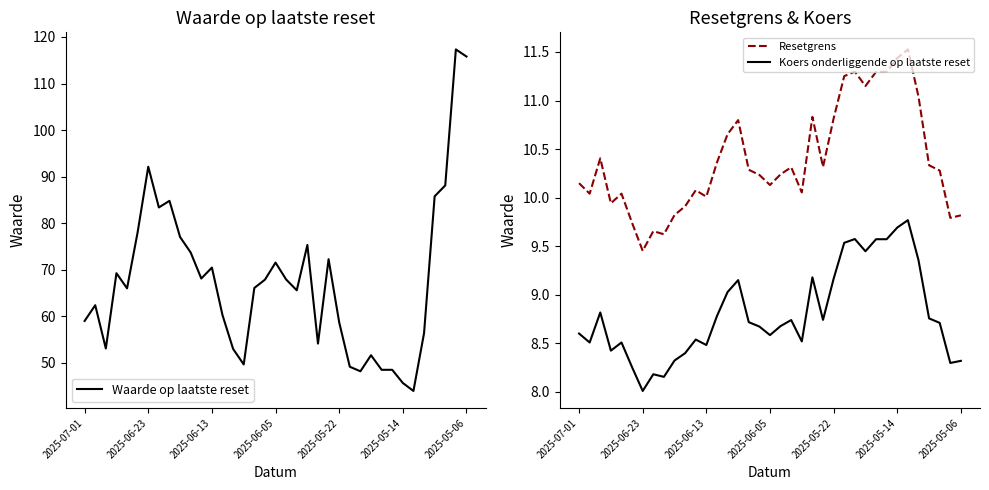

What is the spread (max minus min) of values at 23?

63.5